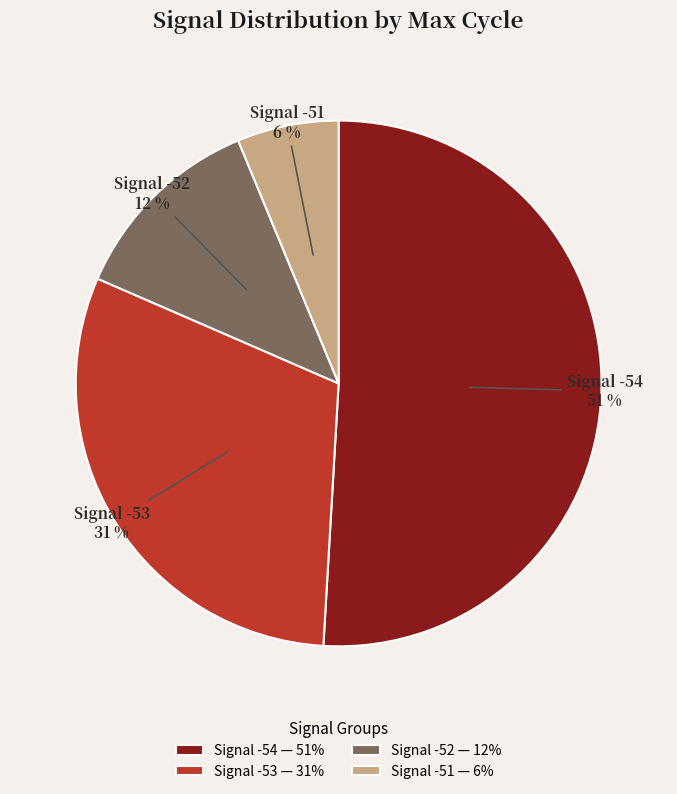

How many segments does this pie chart have?

4